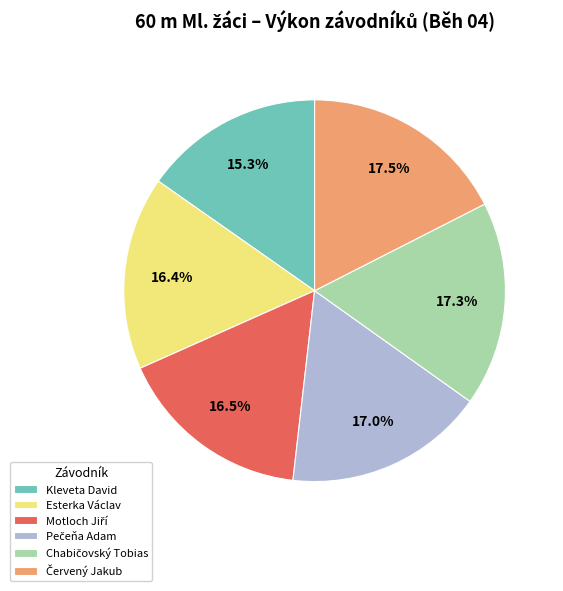

Which slice is the smallest?

Kleveta David